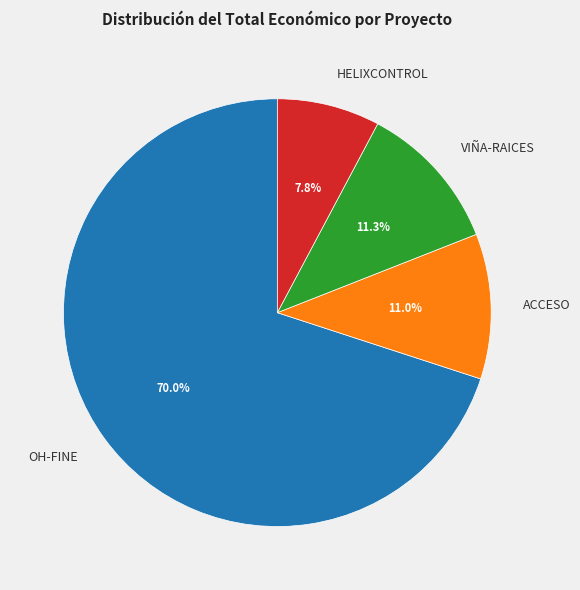

Which slice is the smallest?

HELIXCONTROL